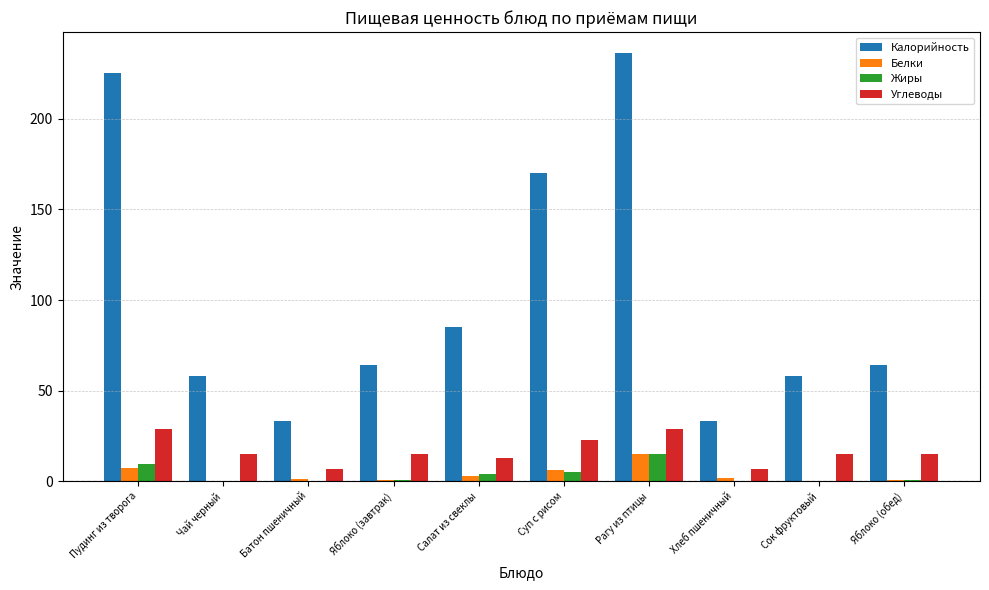

Does the chart contain stacked bars?

No